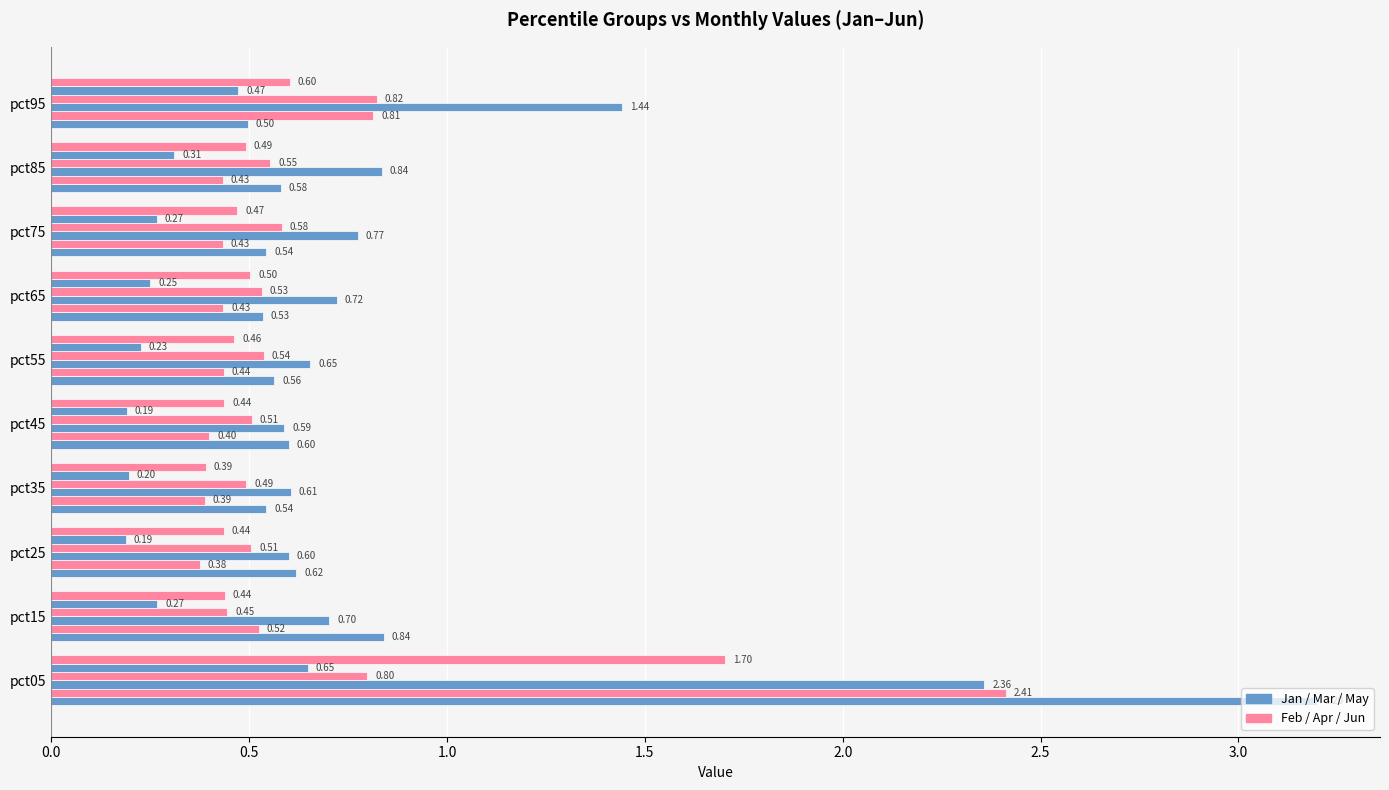

Count the number of data series in this chart.

6